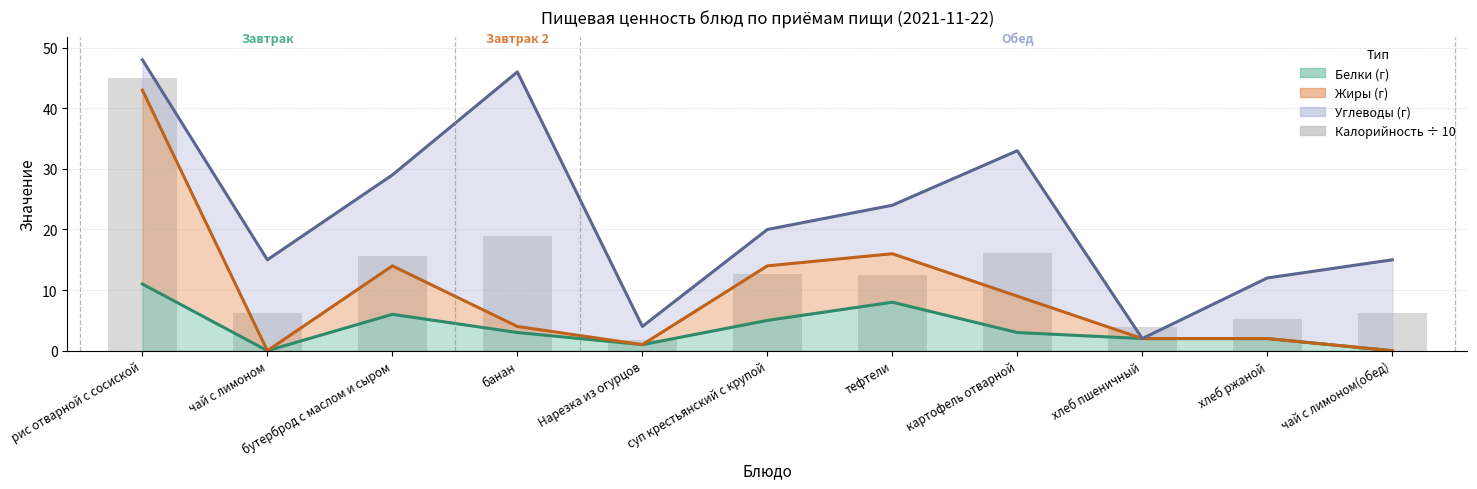

Is it true that the value at хлеб ржаной is 5.2?

True